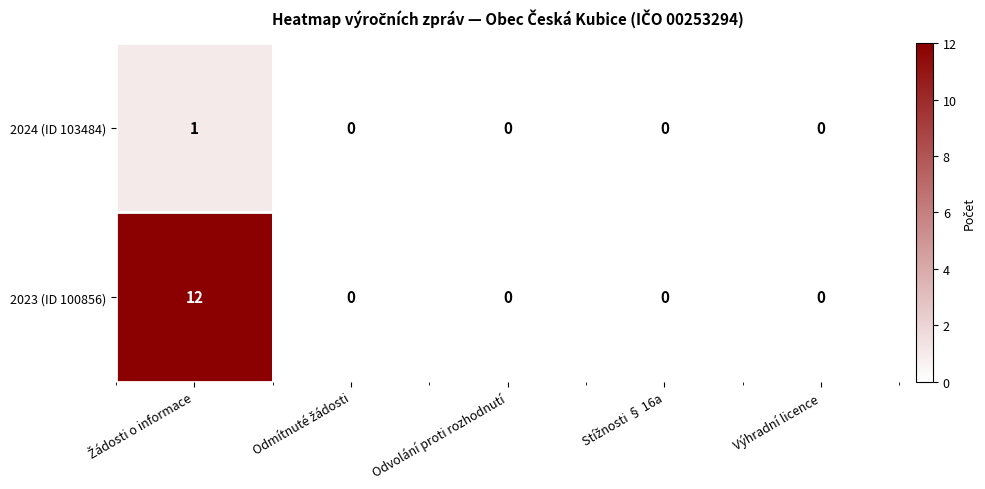

The value of 2024 (ID 103484) at Výhradní licence is 0. True or false?

True